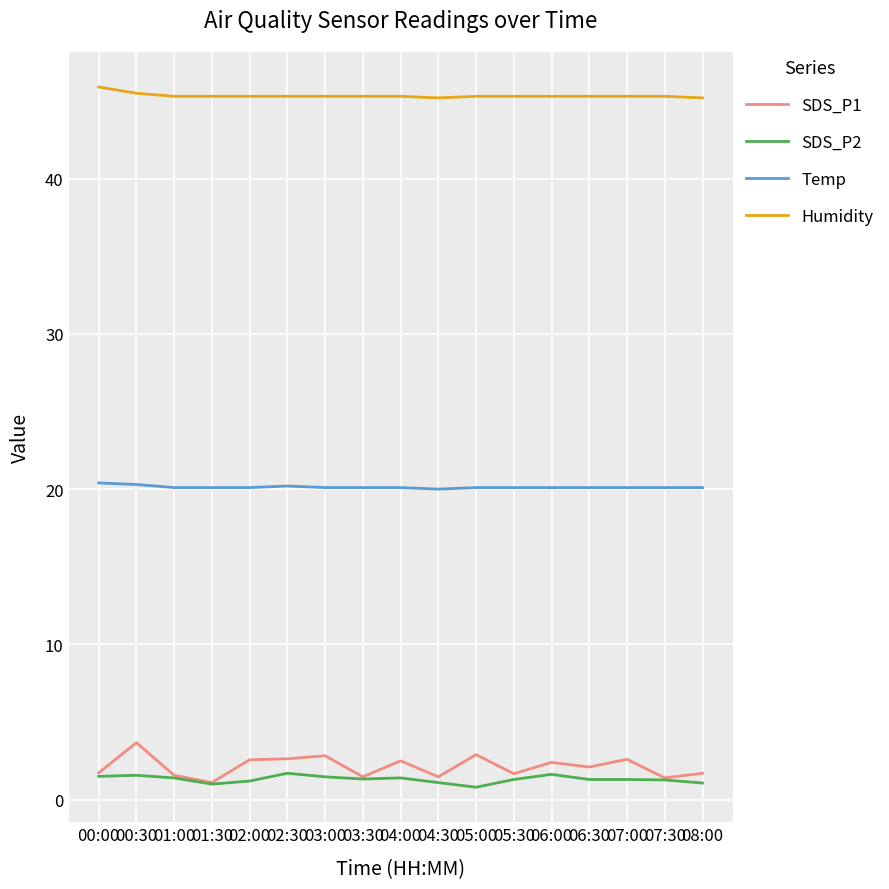

True or false: Temp has a value of 28.5 at 07:30.

False